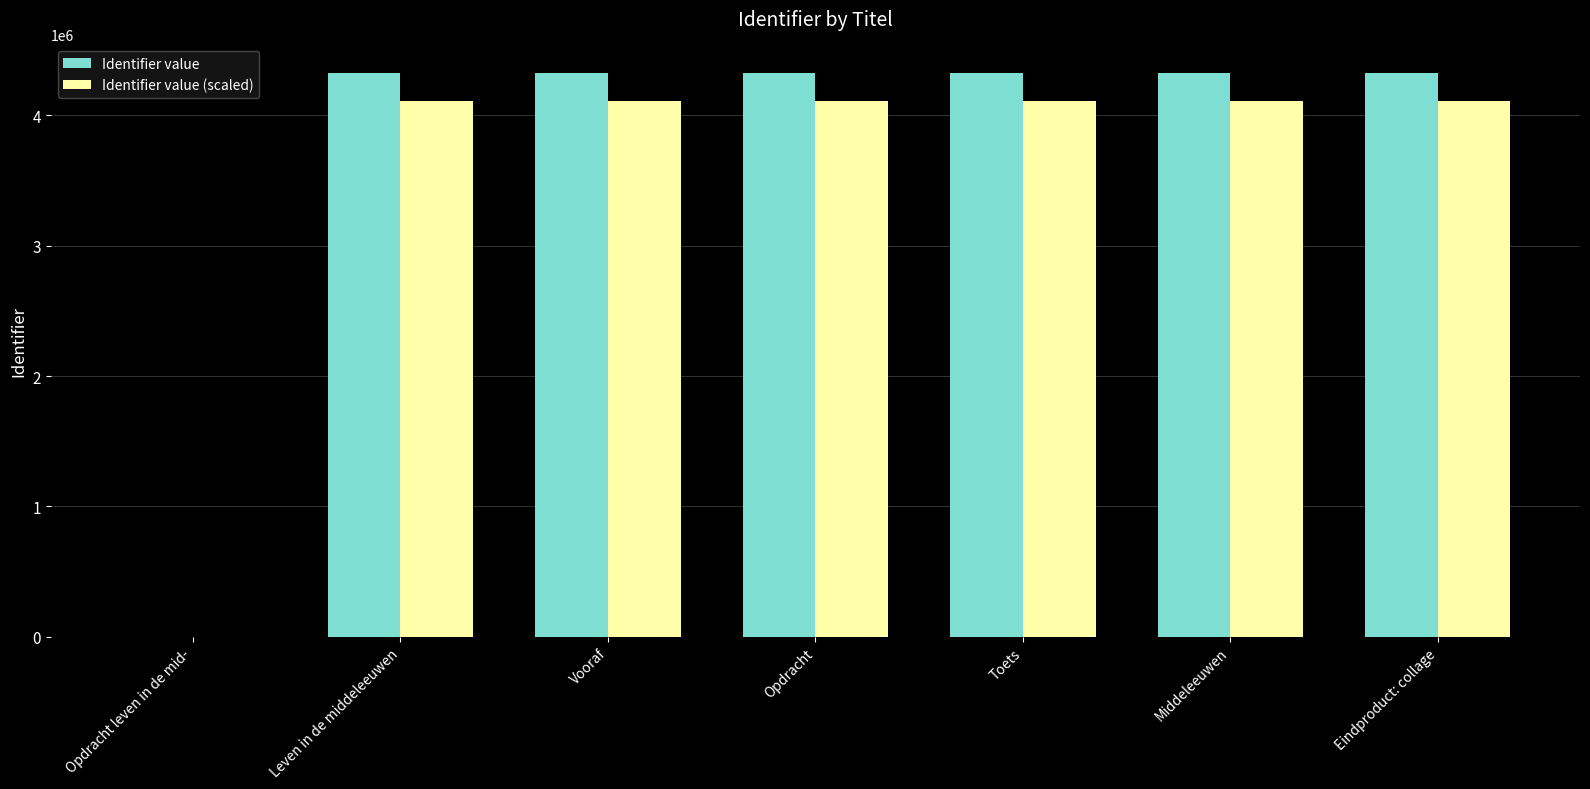

What is the sum of the Identifier value values at Middeleeuwen and Toets?

8655118.0